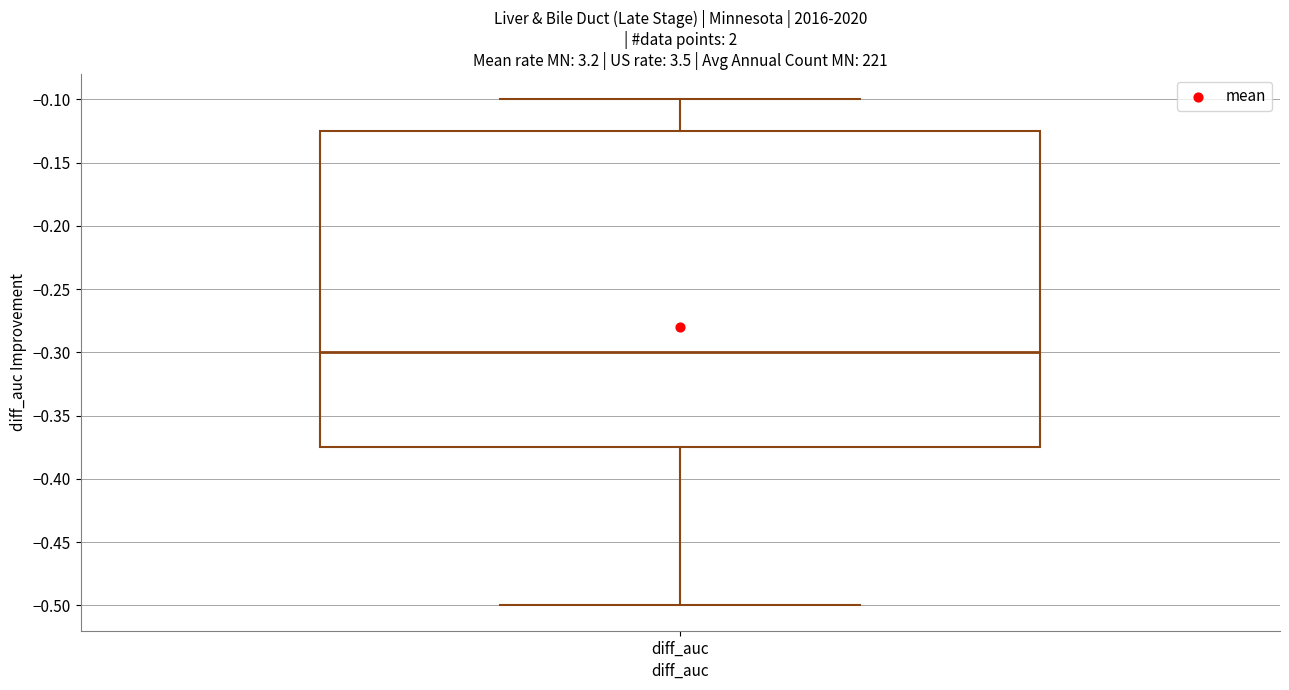

Read this box plot against the y-axis: the position of the median line, the range covered by the box, and the ends of both whiskers. The values are not printed on the chart, so give them approximately, as read against the axis.

median -0.300, box -0.375 to -0.125, whiskers -0.500 to -0.100